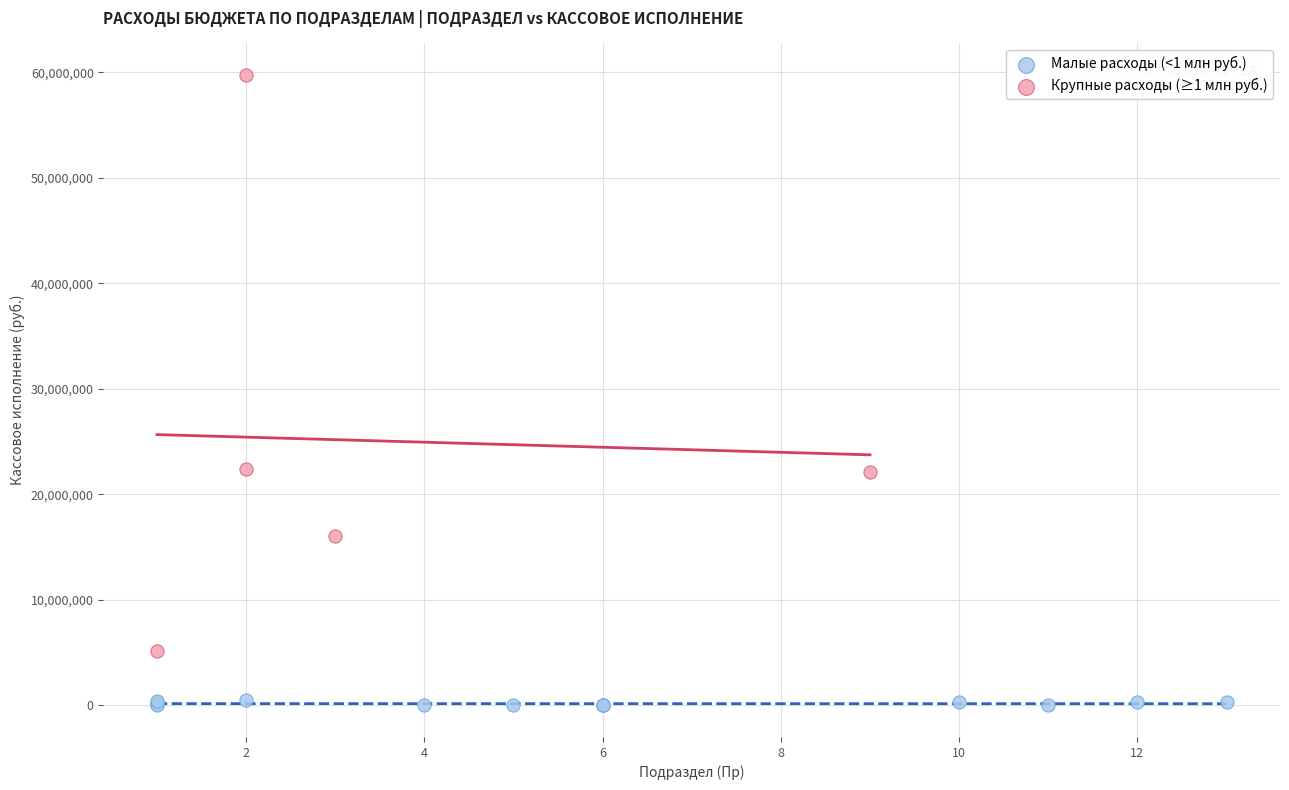

Which series reaches the maximum Y coordinate?

Крупные расходы (≥1 млн руб.)